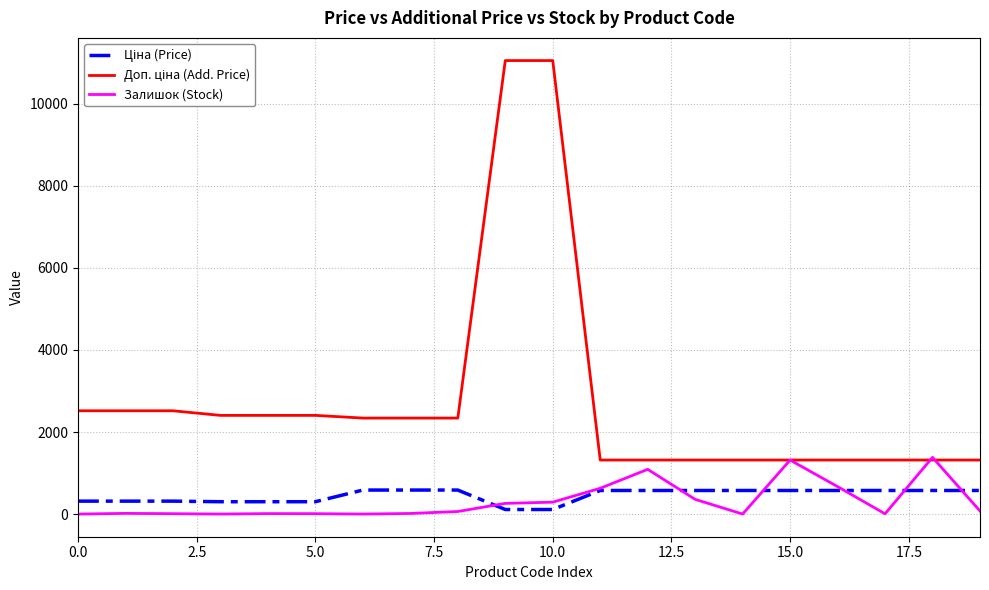

What is the highest value of the Залишок (Stock) series?

1382.0